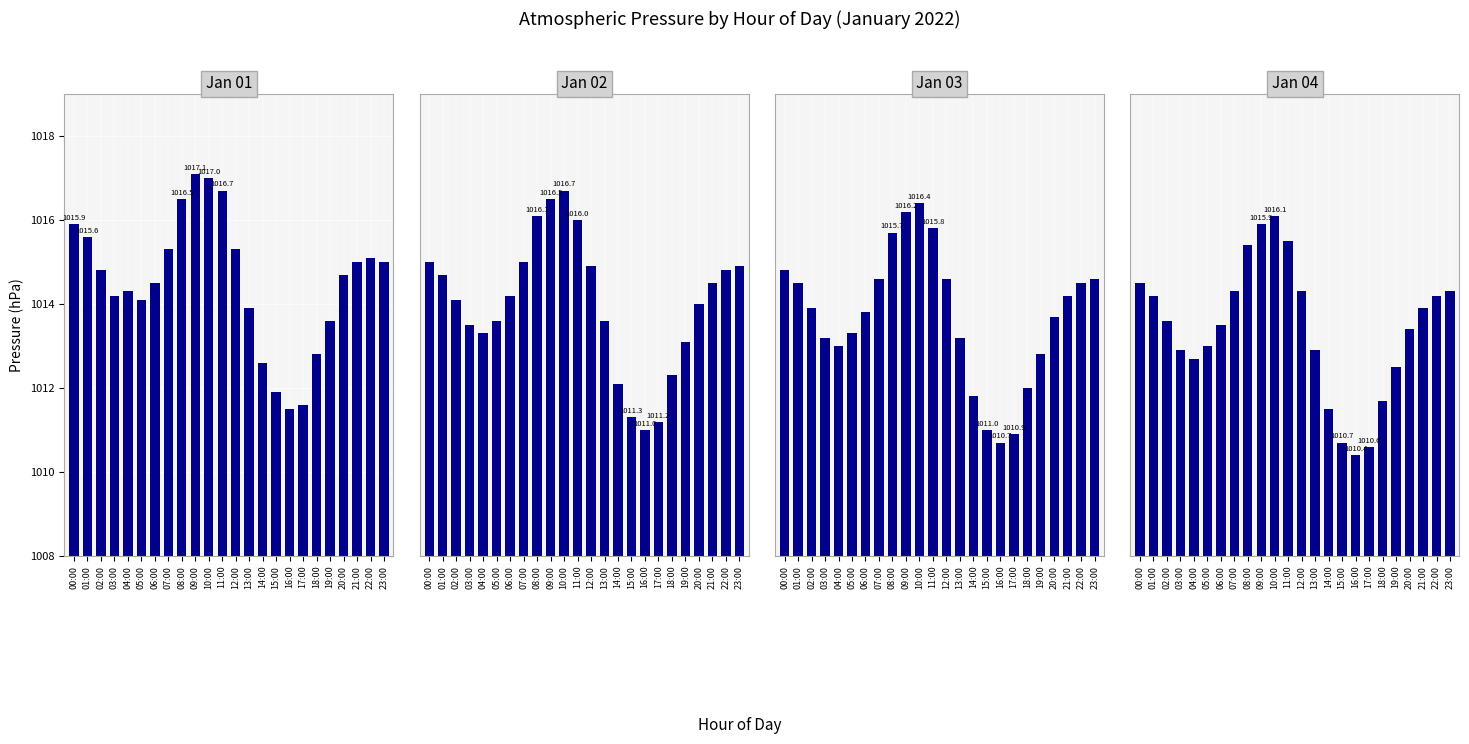

Rank the series by their average value, from lowest to highest.

Jan 04, Jan 03, Jan 02, Jan 01